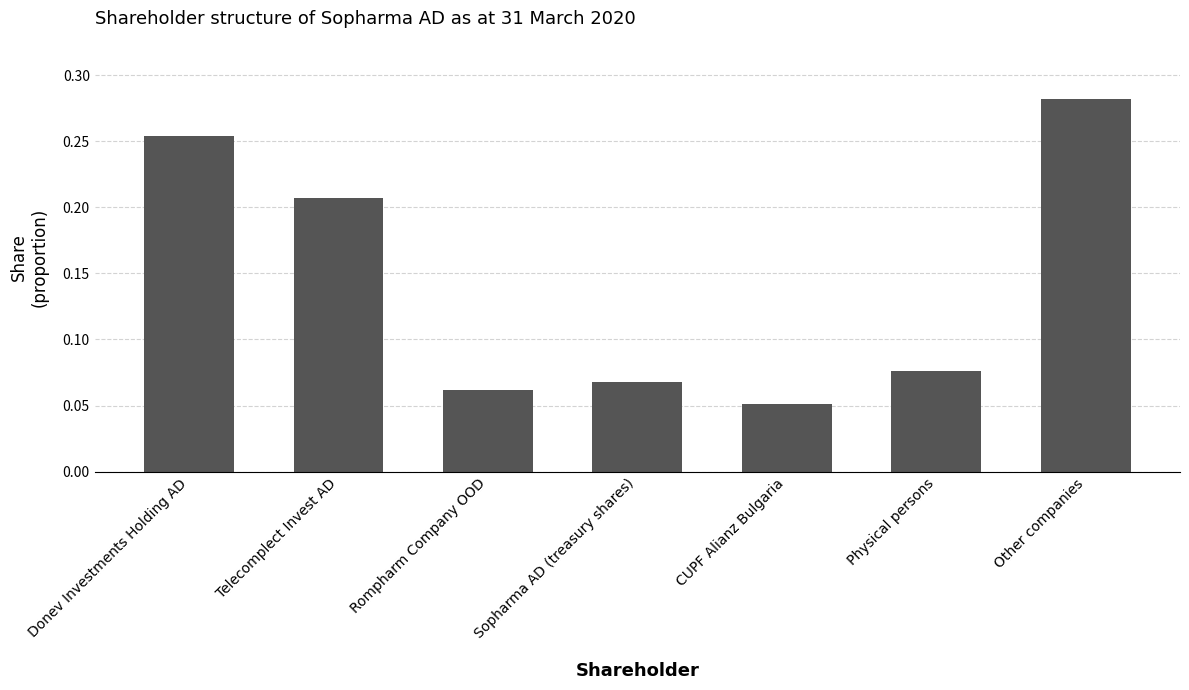

List the labels in order of value, largest first.

Other companies, Donev Investments Holding AD, Telecomplect Invest AD, Physical persons, Sopharma AD (treasury shares), Rompharm Company OOD, CUPF Alianz Bulgaria